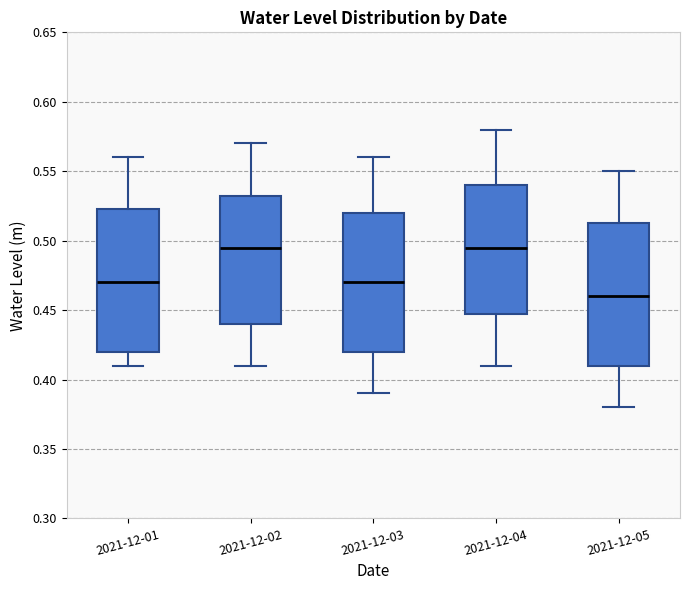

Which box has the lowest median line?

2021-12-05